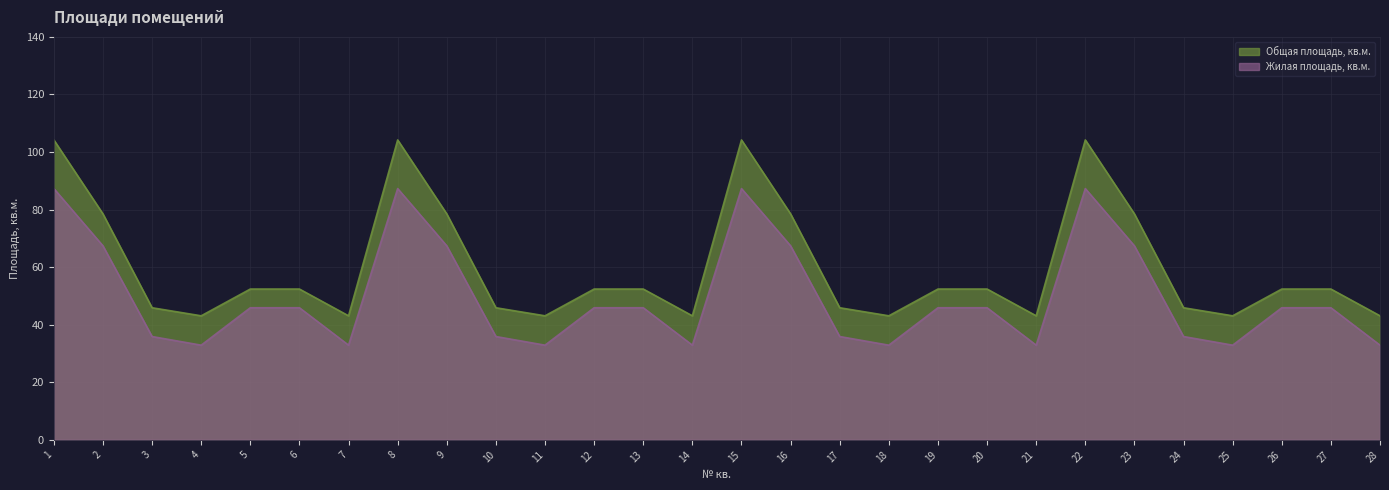

True or false: Общая площадь, кв.м. has a value of 43.1 at 7.

True